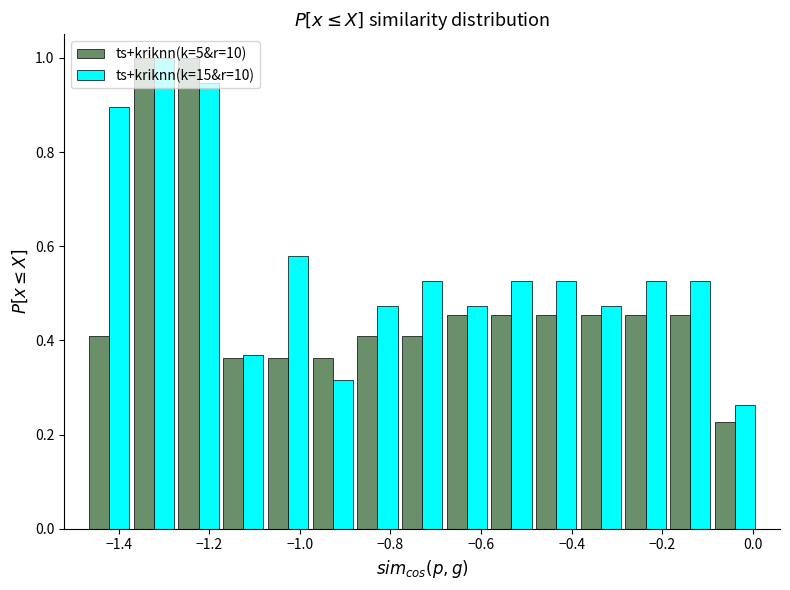

Reading left to right, transcribe this chart: for each range on the x-axis, give the height of each series' bar. Neither the bar edges nor the heights are printed on the chart, so give them approximately, as read against the axes.

-1.46 to -1.38: ts+kriknn(k=5&r=10)=0.40	ts+kriknn(k=15&r=10)=0.90
-1.38 to -1.28: ts+kriknn(k=5&r=10)=1.00	ts+kriknn(k=15&r=10)=1.00
-1.28 to -1.18: ts+kriknn(k=5&r=10)=1.00	ts+kriknn(k=15&r=10)=0.94
-1.18 to -1.08: ts+kriknn(k=5&r=10)=0.36	ts+kriknn(k=15&r=10)=0.36
-1.08 to -0.98: ts+kriknn(k=5&r=10)=0.36	ts+kriknn(k=15&r=10)=0.58
-0.98 to -0.88: ts+kriknn(k=5&r=10)=0.36	ts+kriknn(k=15&r=10)=0.32
-0.88 to -0.78: ts+kriknn(k=5&r=10)=0.40	ts+kriknn(k=15&r=10)=0.48
-0.78 to -0.68: ts+kriknn(k=5&r=10)=0.40	ts+kriknn(k=15&r=10)=0.52
-0.68 to -0.58: ts+kriknn(k=5&r=10)=0.46	ts+kriknn(k=15&r=10)=0.48
-0.58 to -0.48: ts+kriknn(k=5&r=10)=0.46	ts+kriknn(k=15&r=10)=0.52
-0.48 to -0.38: ts+kriknn(k=5&r=10)=0.46	ts+kriknn(k=15&r=10)=0.52
-0.38 to -0.28: ts+kriknn(k=5&r=10)=0.46	ts+kriknn(k=15&r=10)=0.48
-0.28 to -0.18: ts+kriknn(k=5&r=10)=0.46	ts+kriknn(k=15&r=10)=0.52
-0.18 to -0.08: ts+kriknn(k=5&r=10)=0.46	ts+kriknn(k=15&r=10)=0.52
-0.08 to 0.02: ts+kriknn(k=5&r=10)=0.22	ts+kriknn(k=15&r=10)=0.26